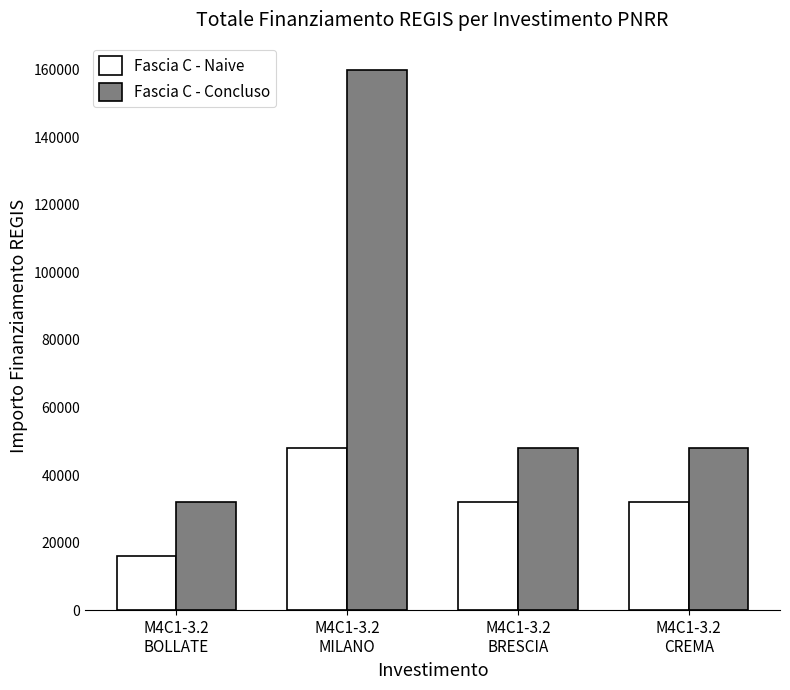

Is it true that Fascia C - Naive equals 55821 at M4C1-3.2
BRESCIA?

False